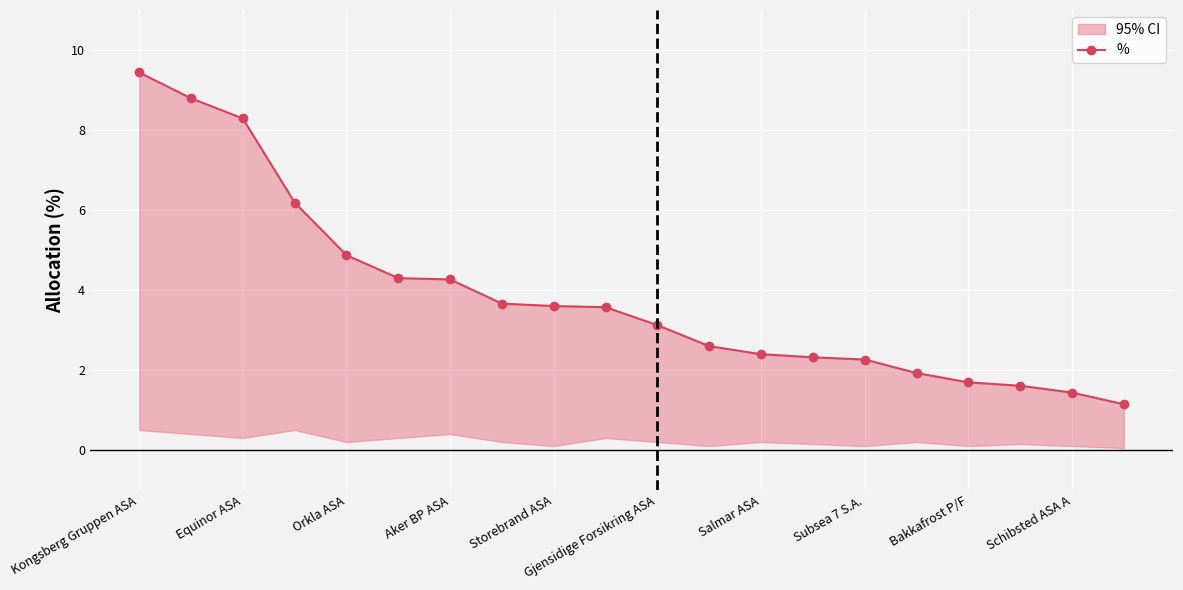

What is the difference between the maximum and minimum values?

8.3